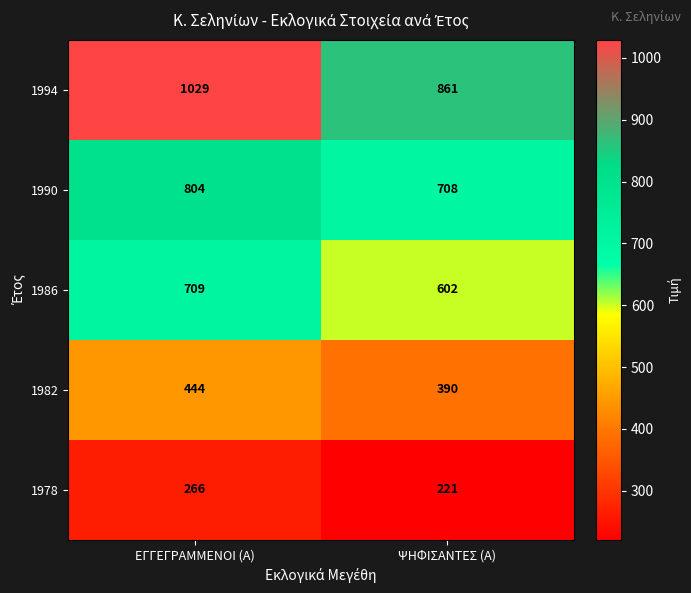

What is the greatest value displayed?

1029